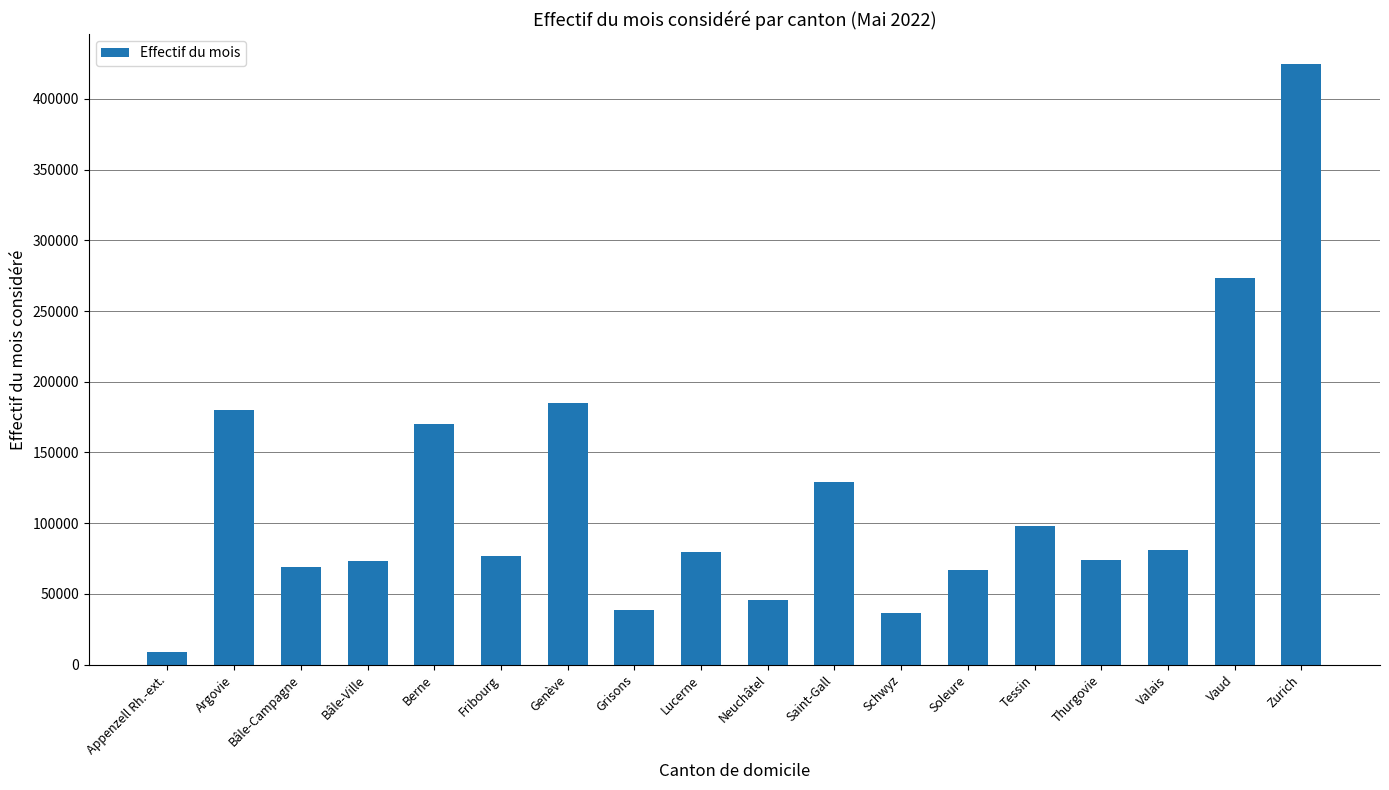

What is the change in value from Schwyz to Vaud?

+236736